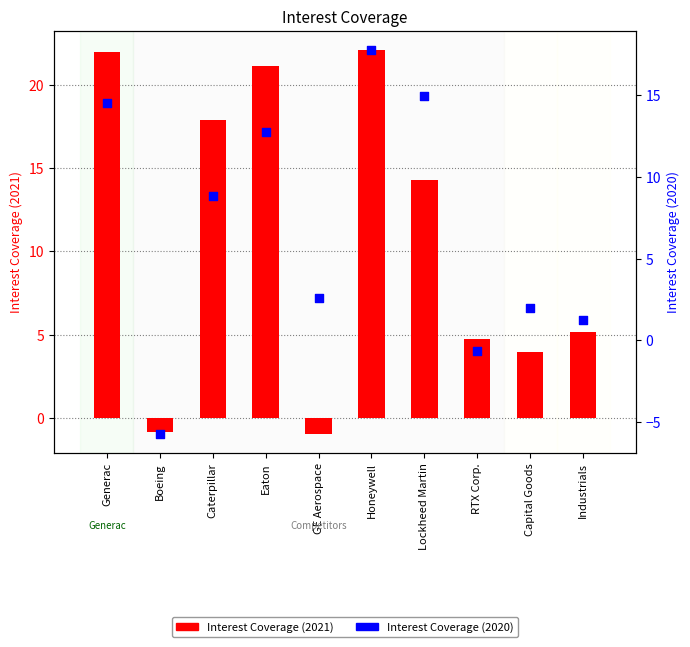

Which series reaches the maximum Y coordinate?

Interest Coverage (2021)